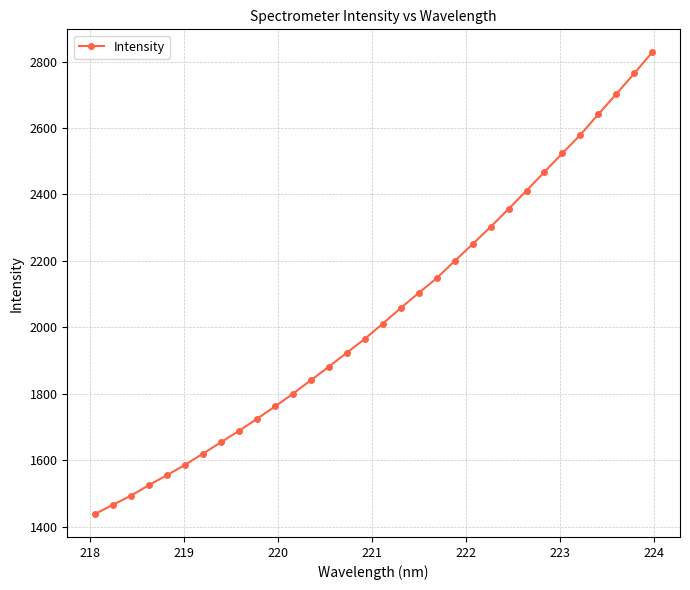

How many categories are shown in the chart?

32